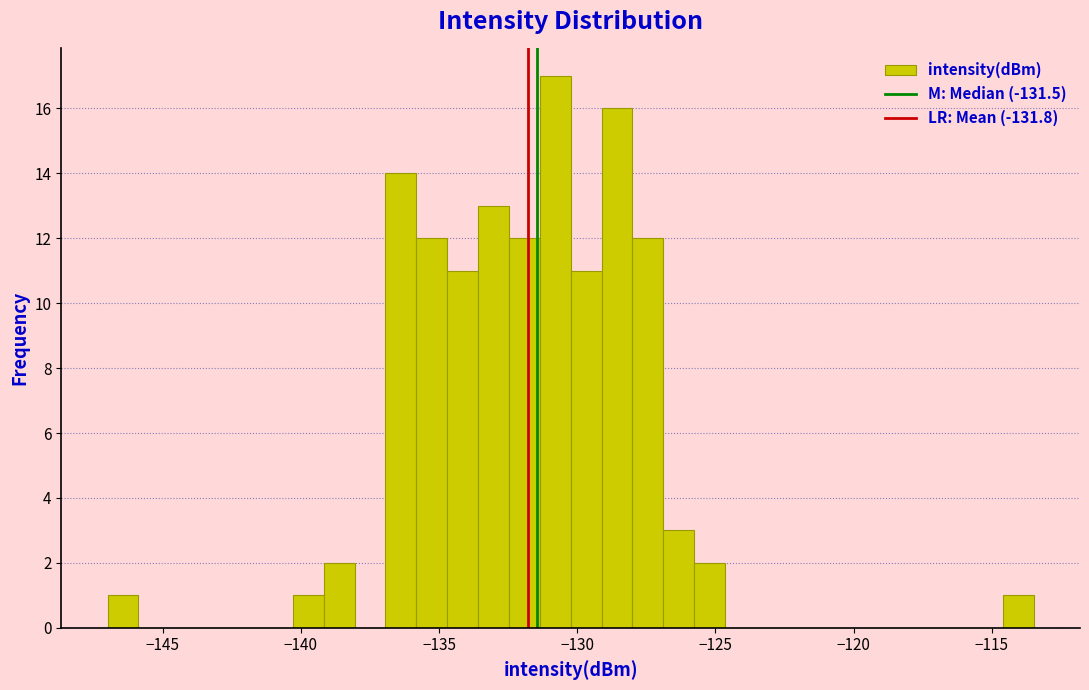

Read against the x-axis, roughly where is the centre of the tallest bar?

-131.0